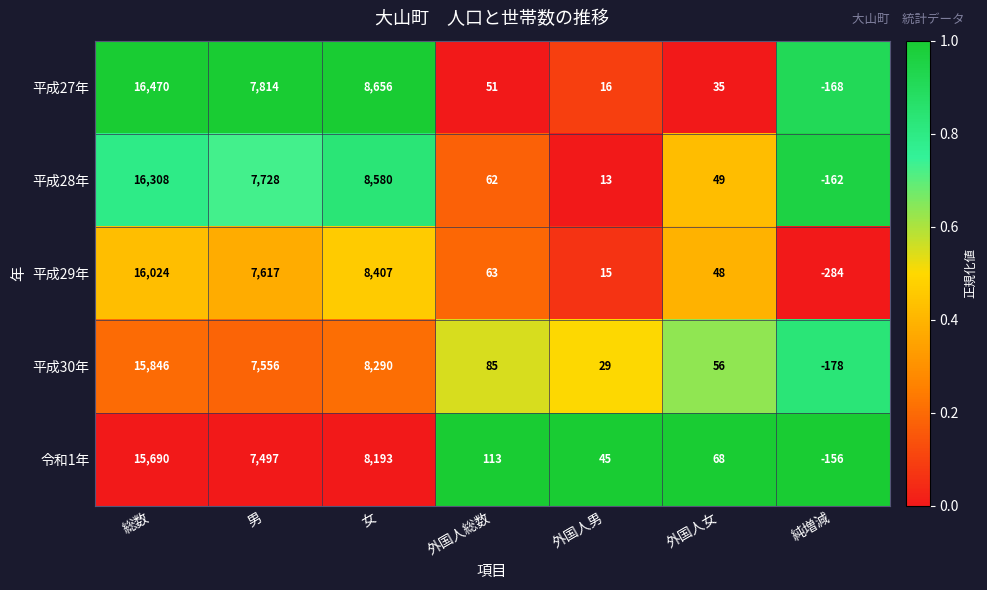

Which series has the widest spread of values?

平成27年